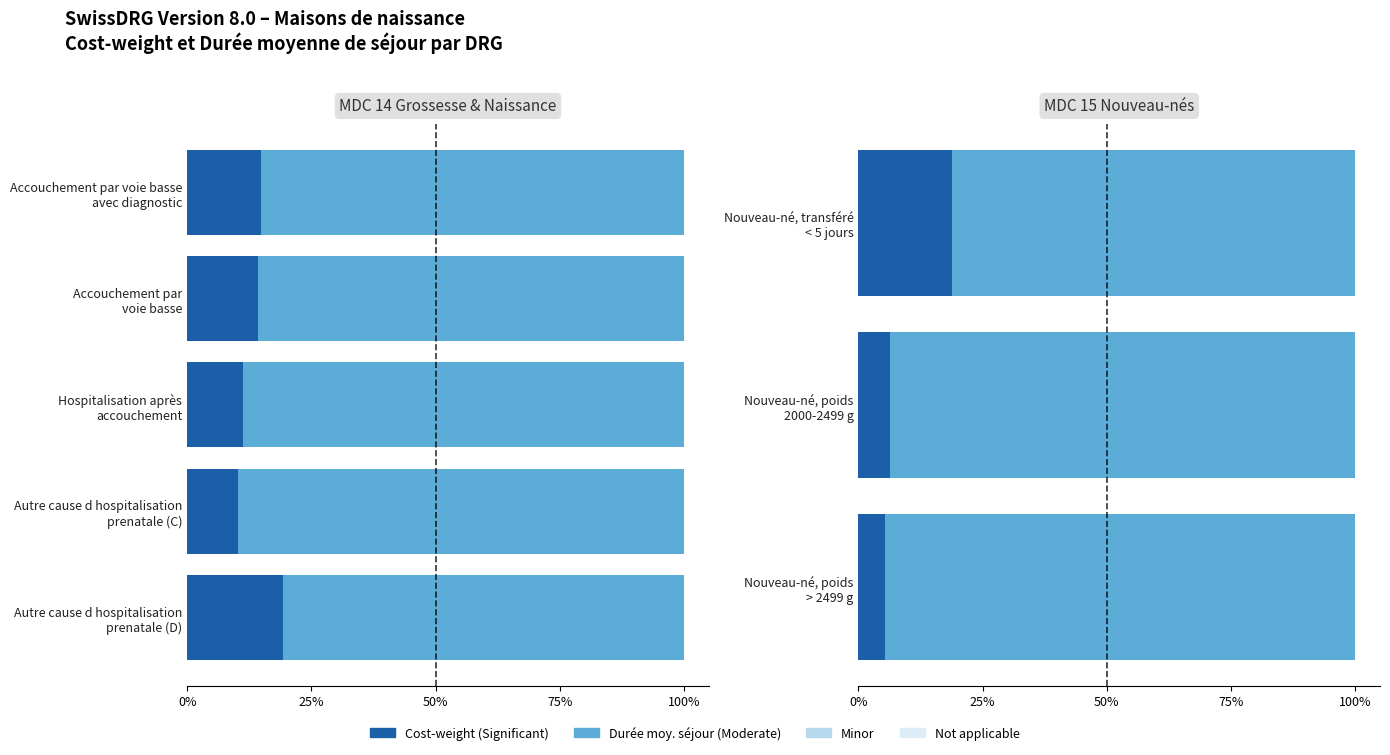

True or false: Durée moy. séjour (Moderate) has a value of 93.7 at Nouveau-né, poids 2000-2499 g.

True